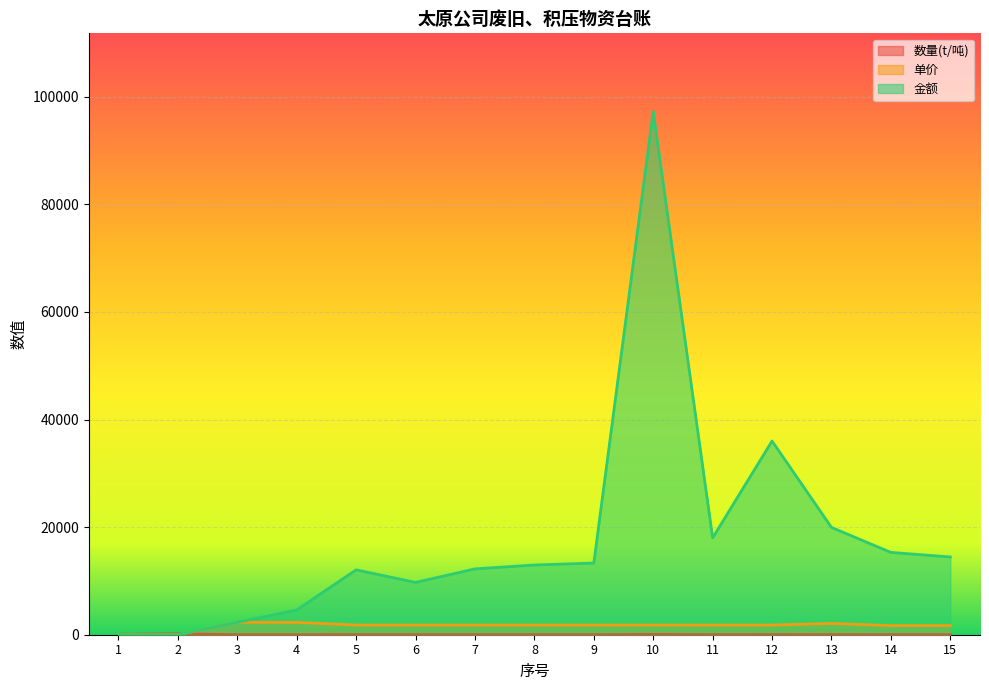

What are all the series names shown in the legend?

数量(t/吨), 单价, 金额